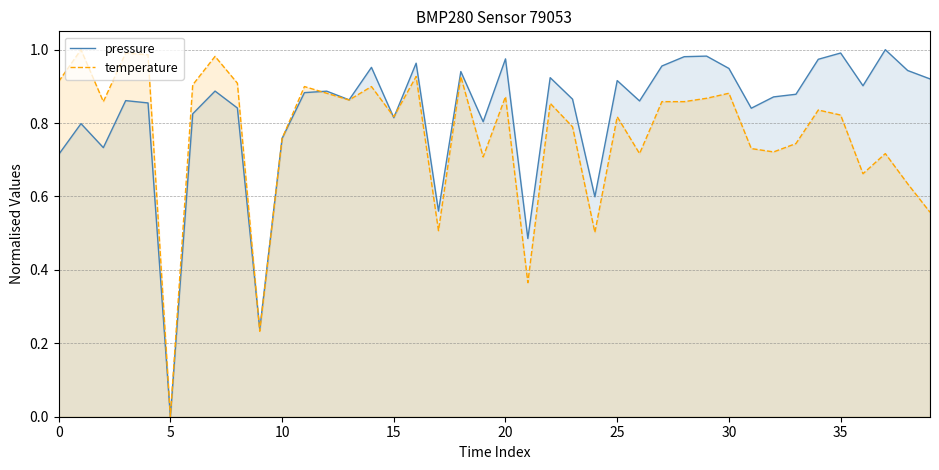

At which label does pressure reach its peak?

37